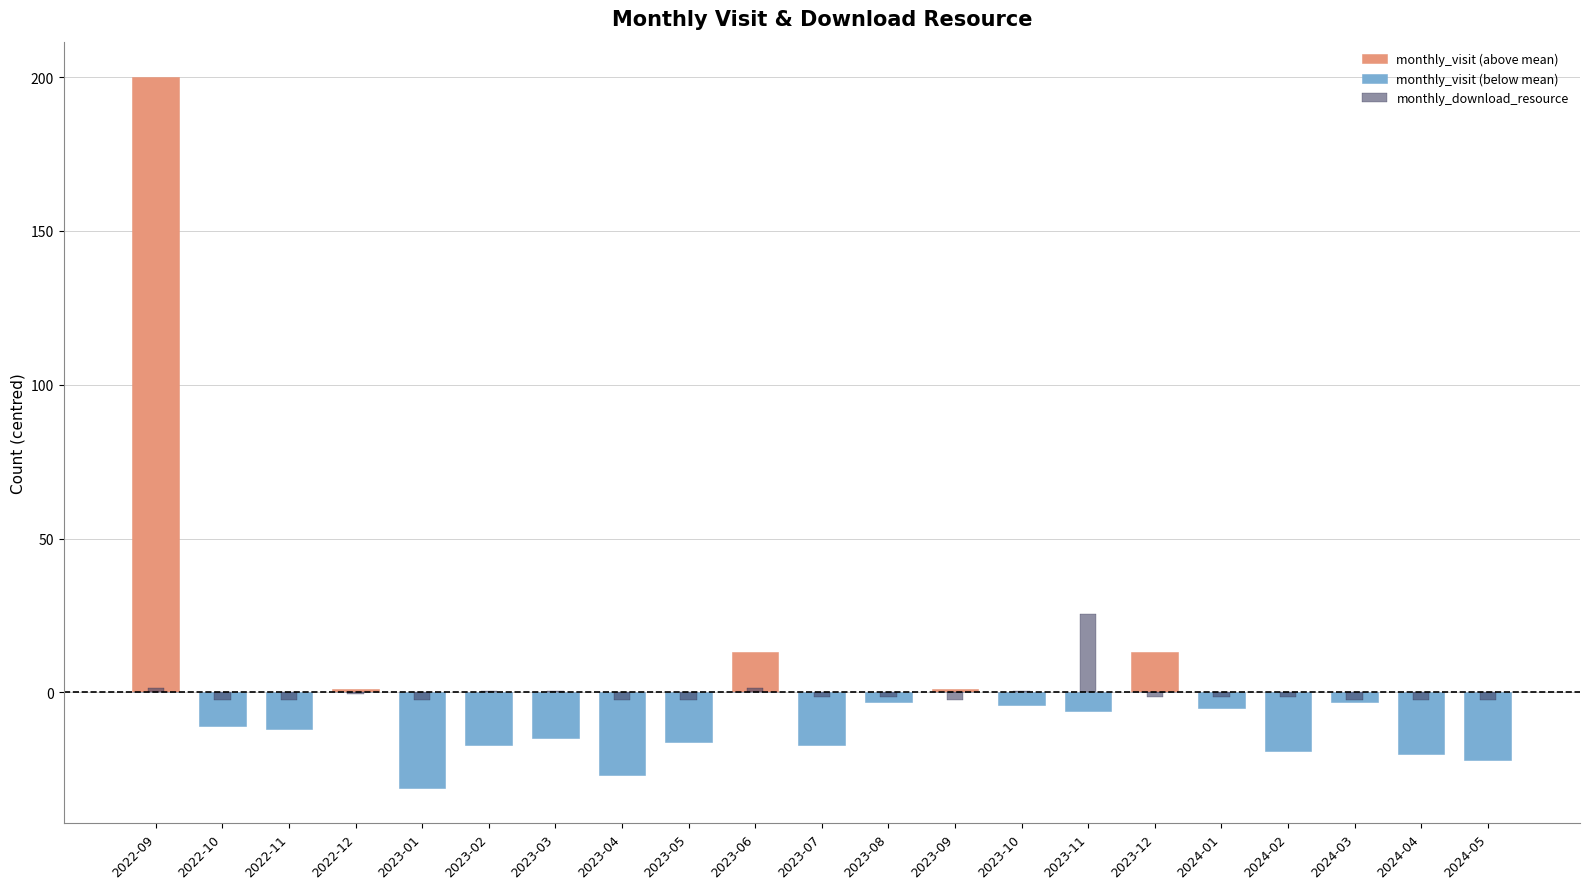

What position from the right is 2023-06?

12